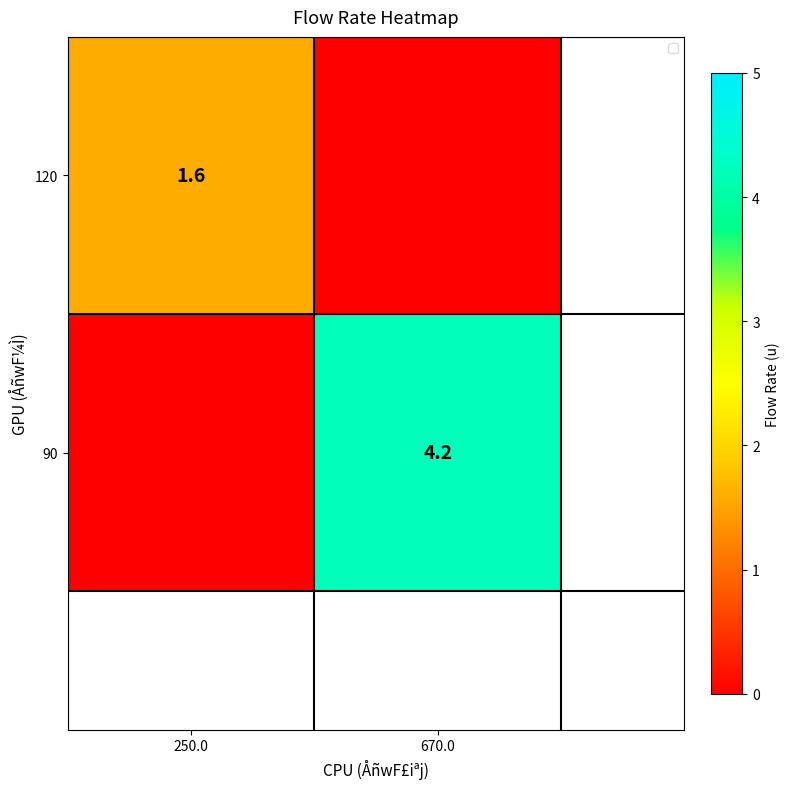

What is the difference between the 90 values at 250.0 and 670.0?

4.2